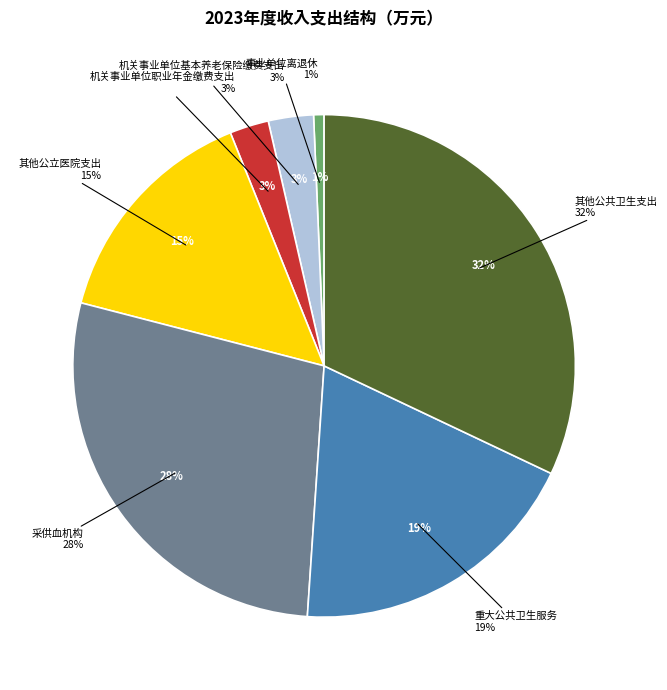

Count the number of slices in the pie.

7